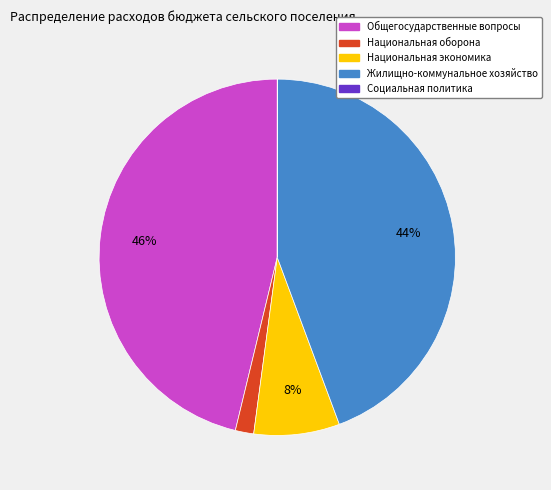

What is the largest slice in the pie chart?

Общегосударственные вопросы